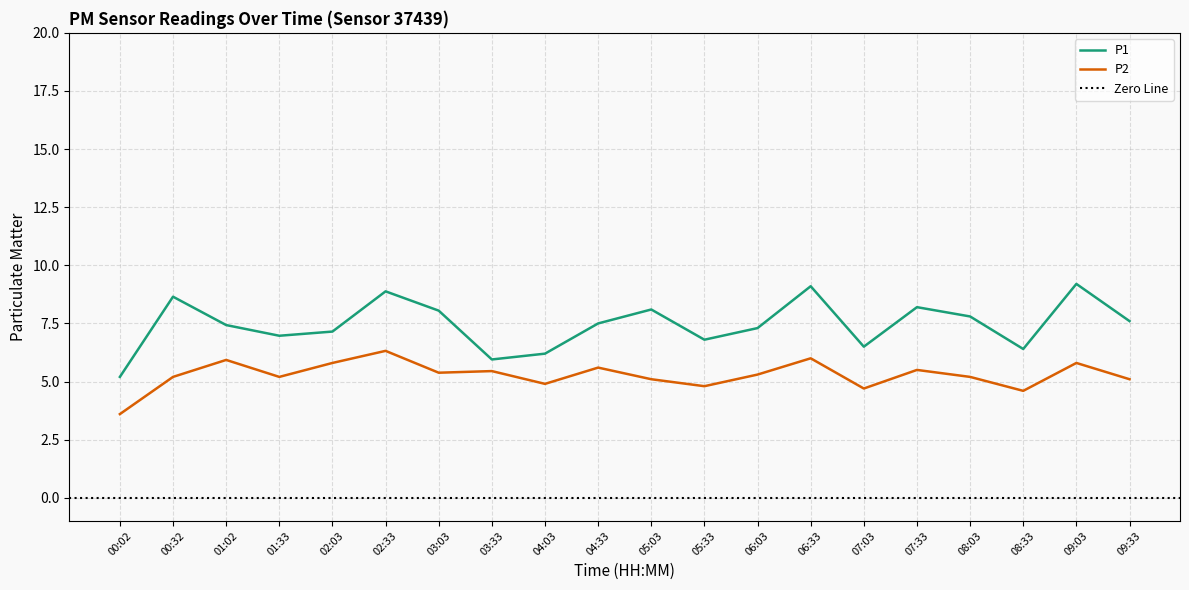

Reading right to left, extract all data points from this chart.

P1: 09:33=7.6	09:03=9.2	08:33=6.4	08:03=7.8	07:33=8.2	07:03=6.5	06:33=9.1	06:03=7.3	05:33=6.8	05:03=8.1	04:33=7.5	04:03=6.2	03:33=6.0	03:03=8.1	02:33=8.9	02:03=7.2	01:33=7.0	01:02=7.4	00:32=8.7	00:02=5.2
P2: 09:33=5.1	09:03=5.8	08:33=4.6	08:03=5.2	07:33=5.5	07:03=4.7	06:33=6.0	06:03=5.3	05:33=4.8	05:03=5.1	04:33=5.6	04:03=4.9	03:33=5.5	03:03=5.4	02:33=6.3	02:03=5.8	01:33=5.2	01:02=5.9	00:32=5.2	00:02=3.6